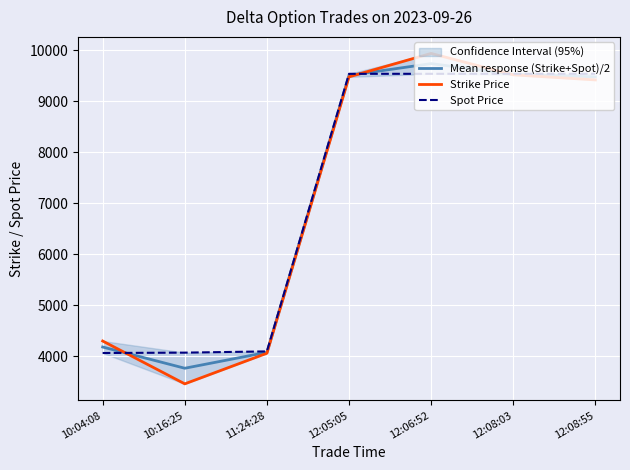

Which series changed the most between 12:05:05 and 12:08:55?

Strike Price